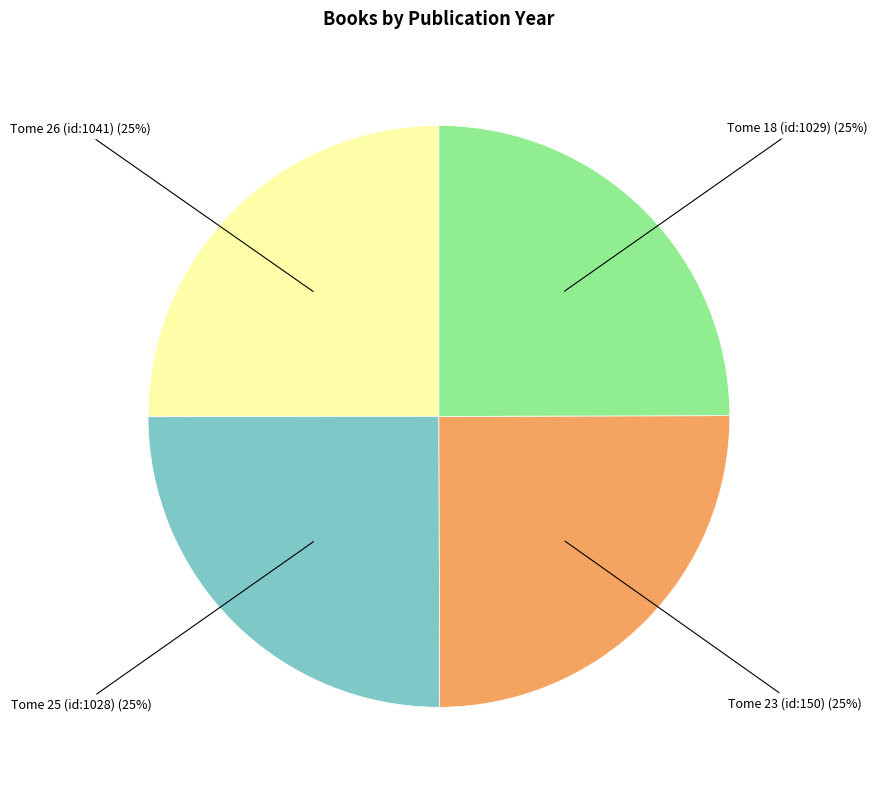

Does any single category account for the majority?

No